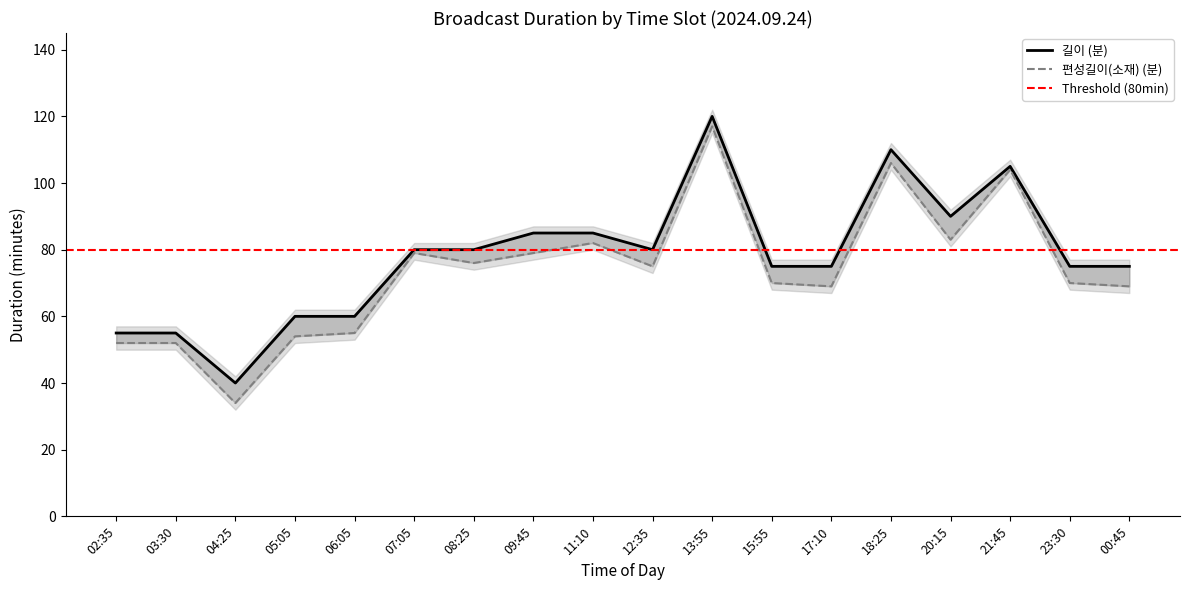

At which category is the sum across all series the highest?

13:55